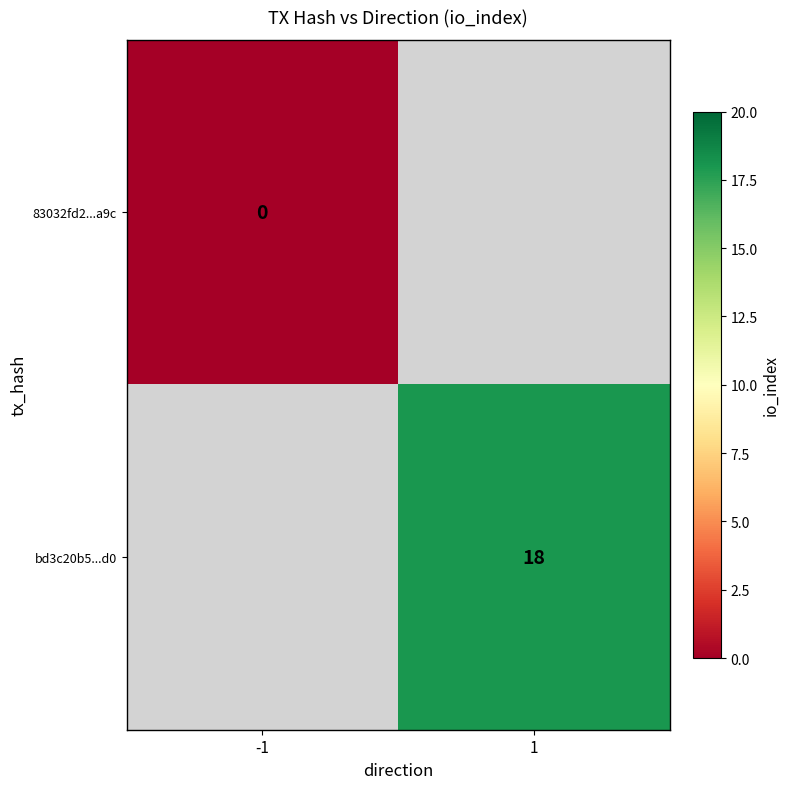

At how many categories does at least one series exceed 16?

1